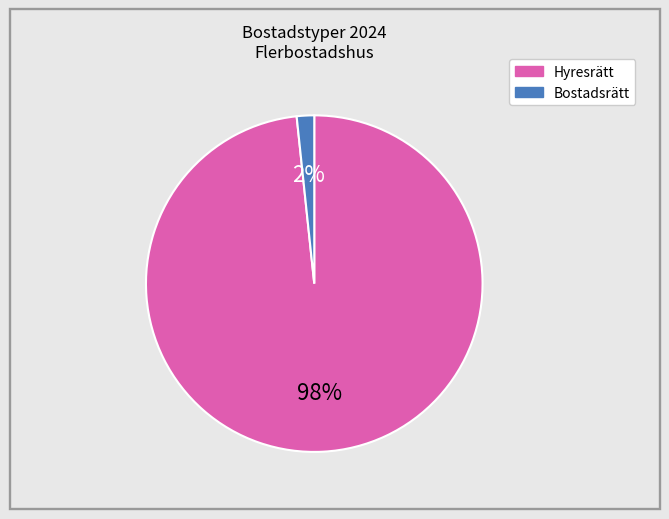

To the nearest percent, what is the average slice percentage?

50%